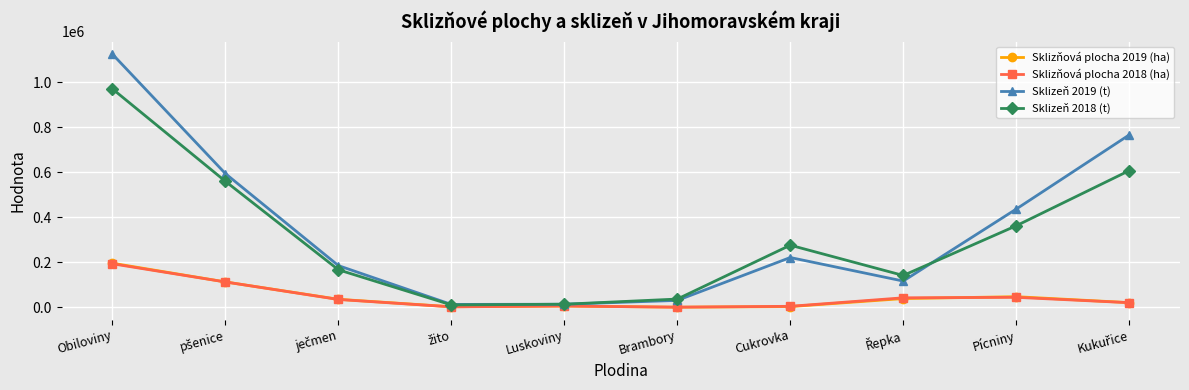

Which label corresponds to the largest value in the chart?

Obiloviny